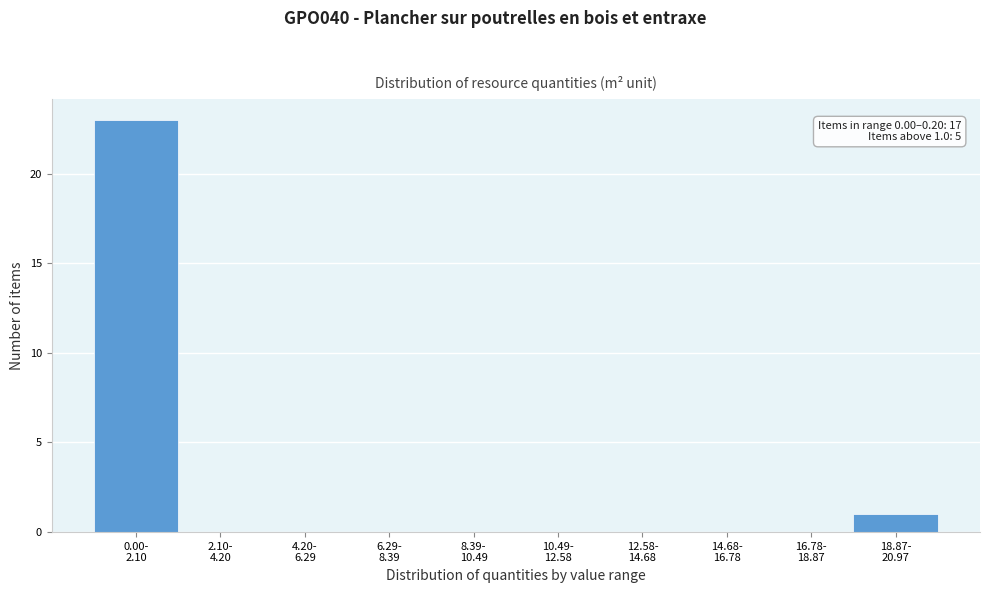

What is the sum of all values?

24